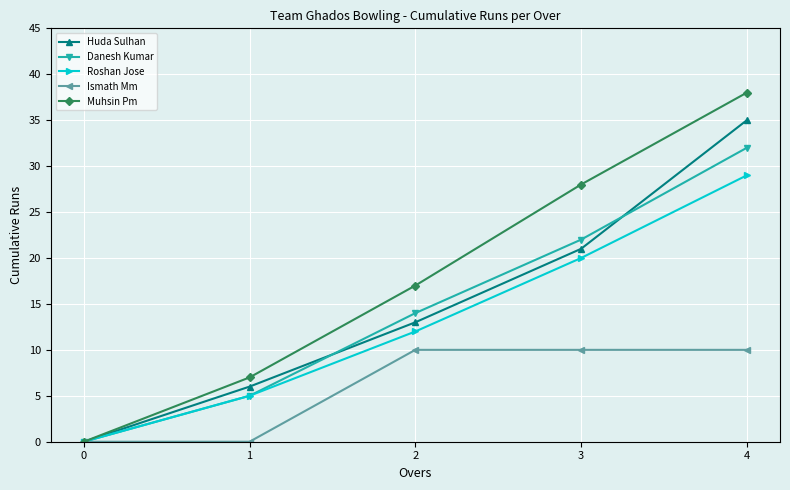

What are all the series names shown in the legend?

Huda Sulhan, Danesh Kumar, Roshan Jose, Ismath Mm, Muhsin Pm